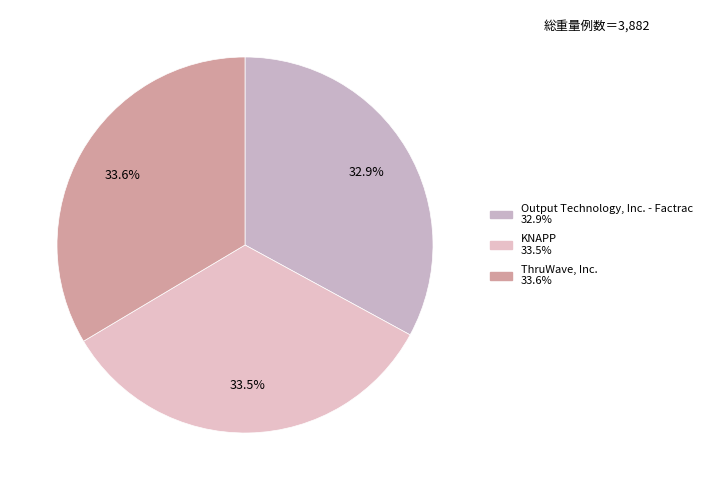

How many slices are in this pie chart?

3